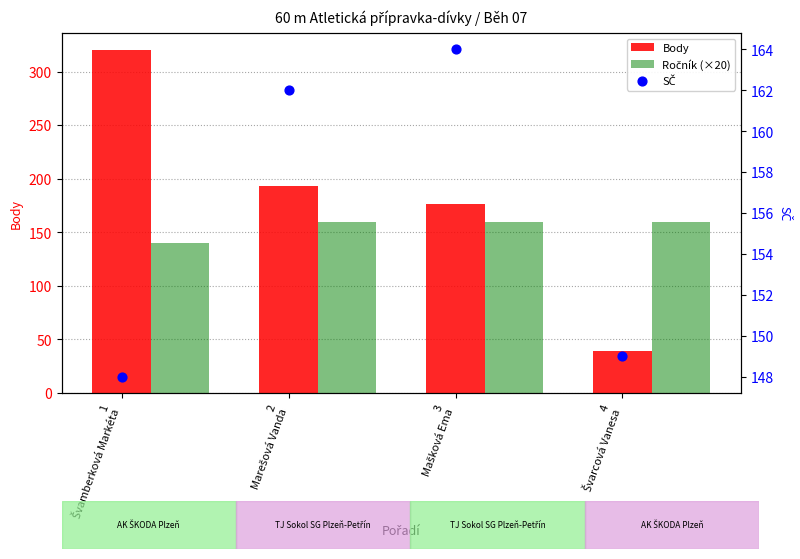

Which series has the largest total across all categories?

Body